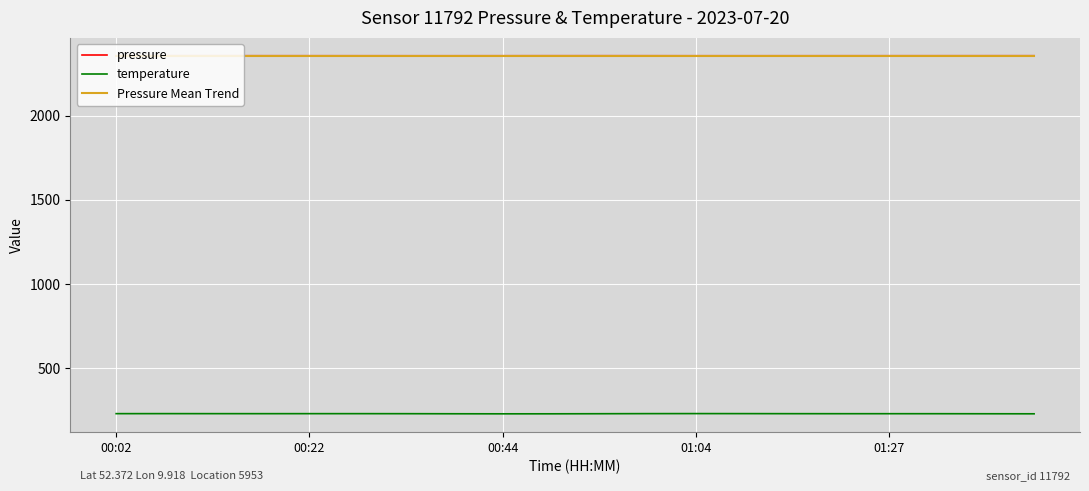

What is the maximum value for temperature?

230.0